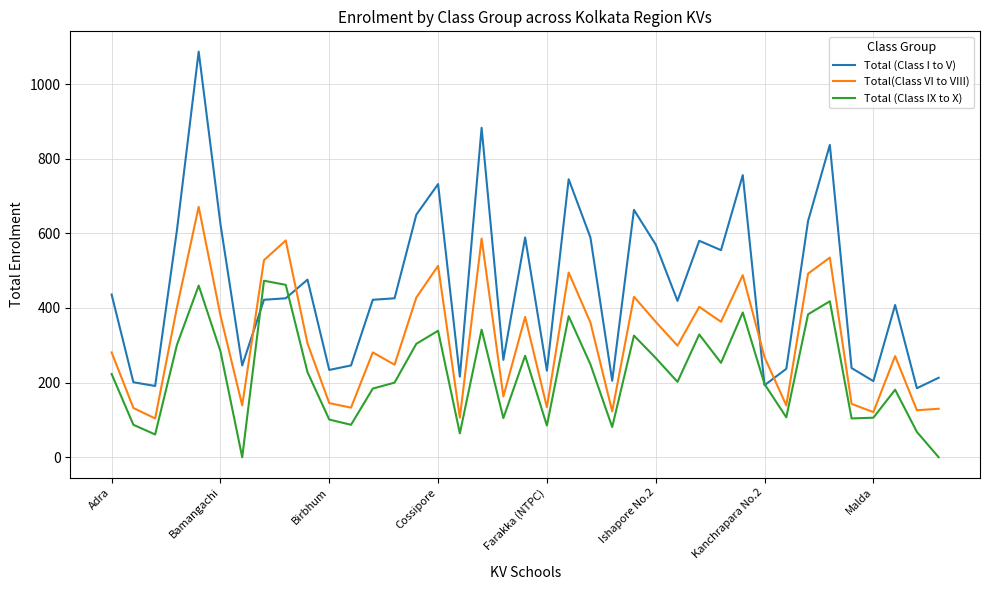

Which series has the largest total across all categories?

Total (Class I to V)